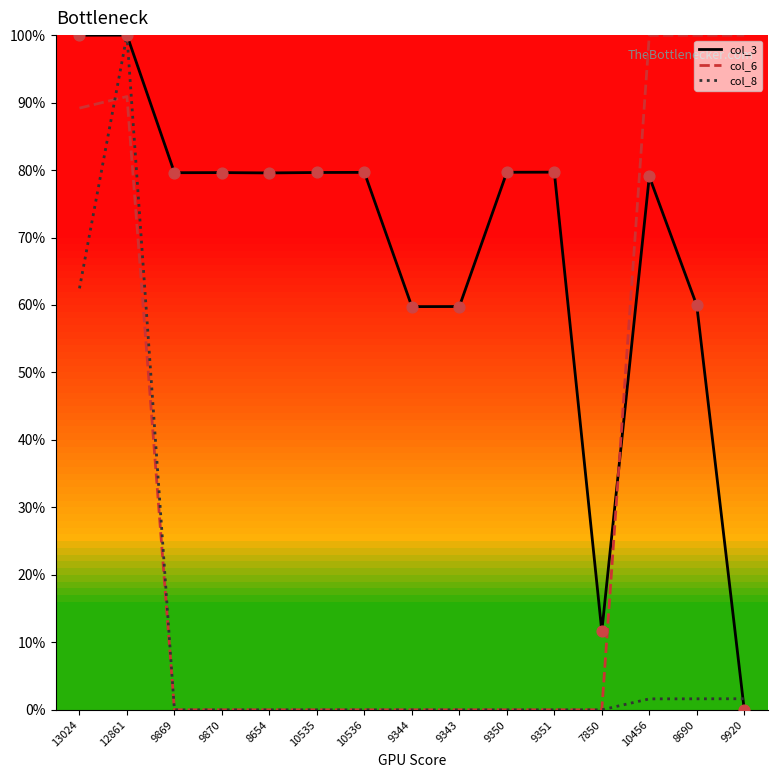

What is the total value across all series at 9351?

79.7